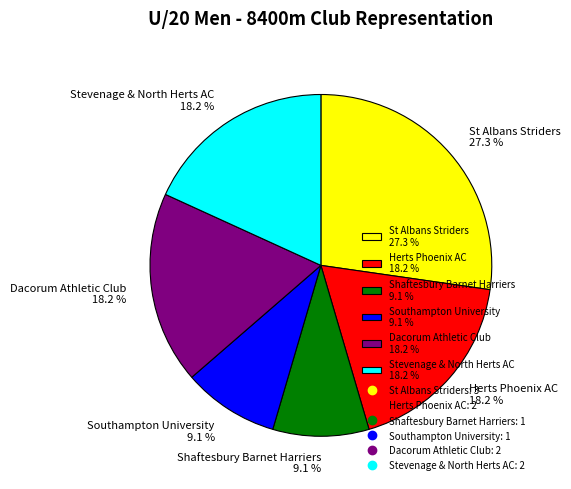

To the nearest percent, what percentage of the pie is Herts Phoenix AC?

18%